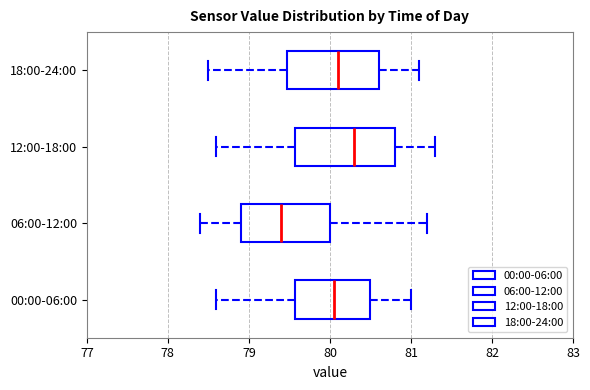

Which box has the furthest to the left median line?

06:00-12:00